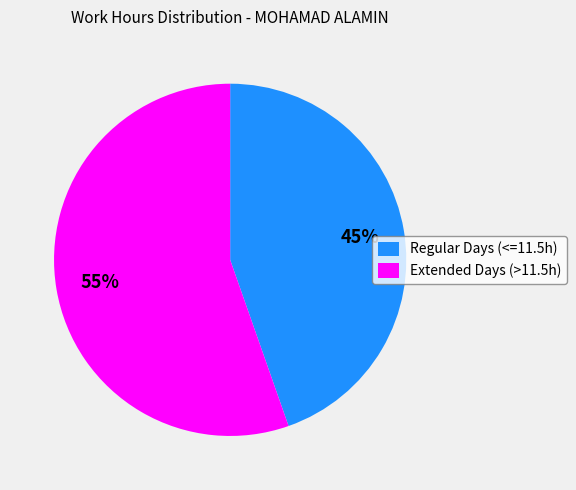

Combined, do Regular Days (<=11.5h) and Extended Days (>11.5h) account for over 50%?

Yes